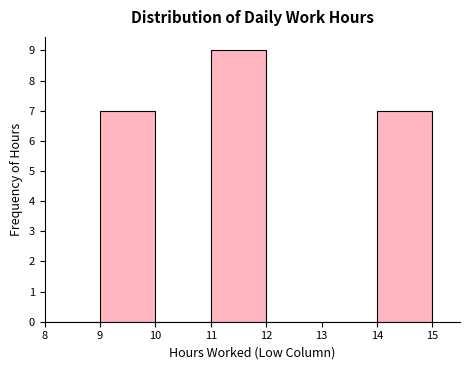

Reading left to right, transcribe this chart: for each bar, give the range it covers on the x-axis and its height. The values are not printed on the chart, so give them approximately, as read against the axis.

8 to 9: 0
9 to 10: 7
10 to 11: 0
11 to 12: 9
12 to 13: 0
13 to 14: 0
14 to 15: 7